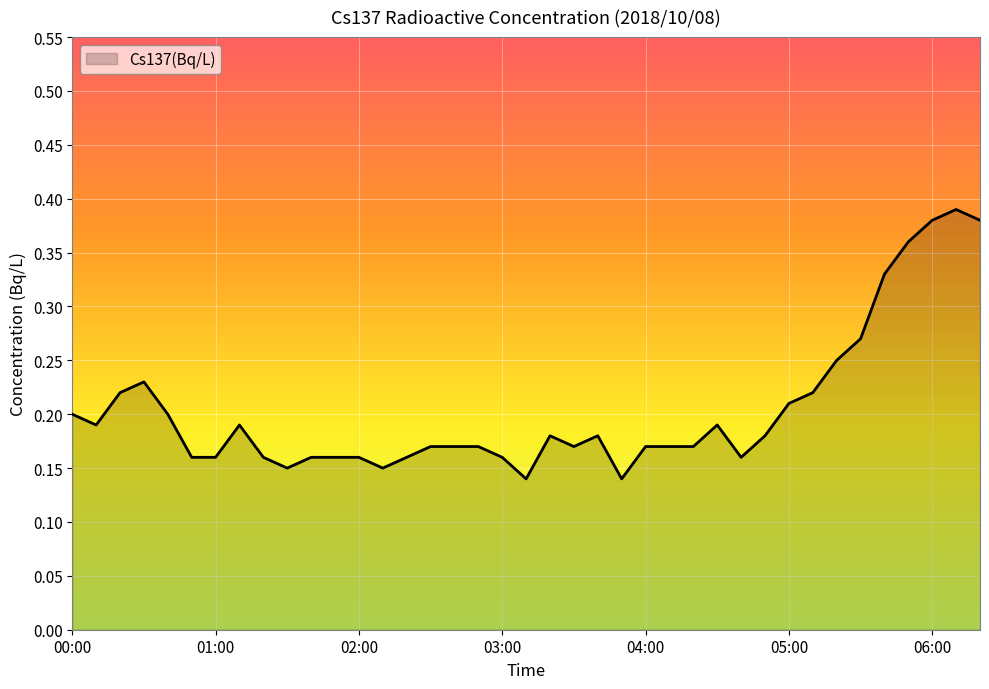

How many lines are shown in the chart?

1